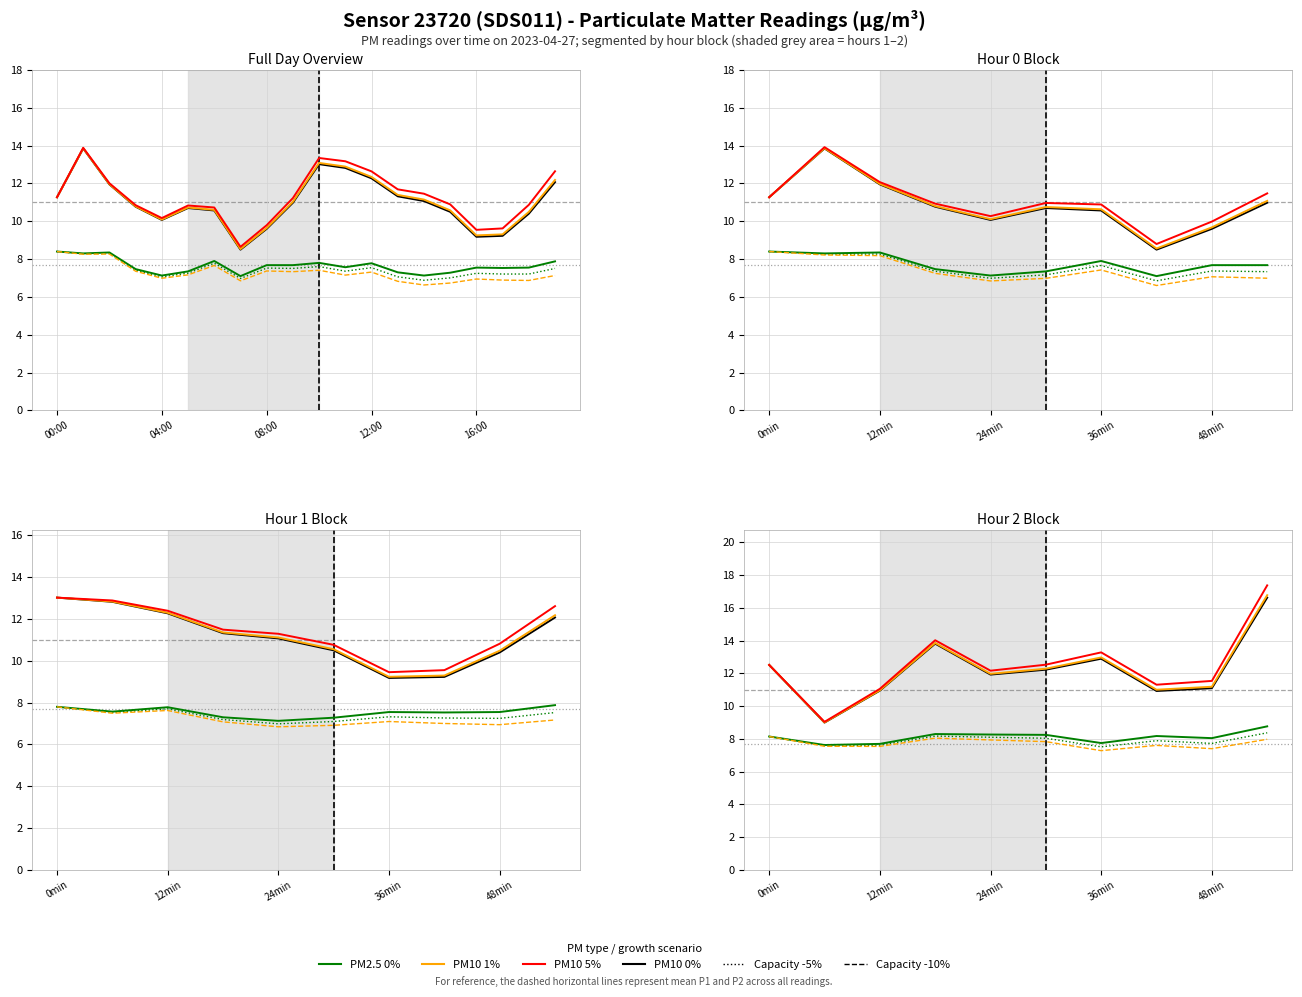

What is the label of the 10th point from the left?

9